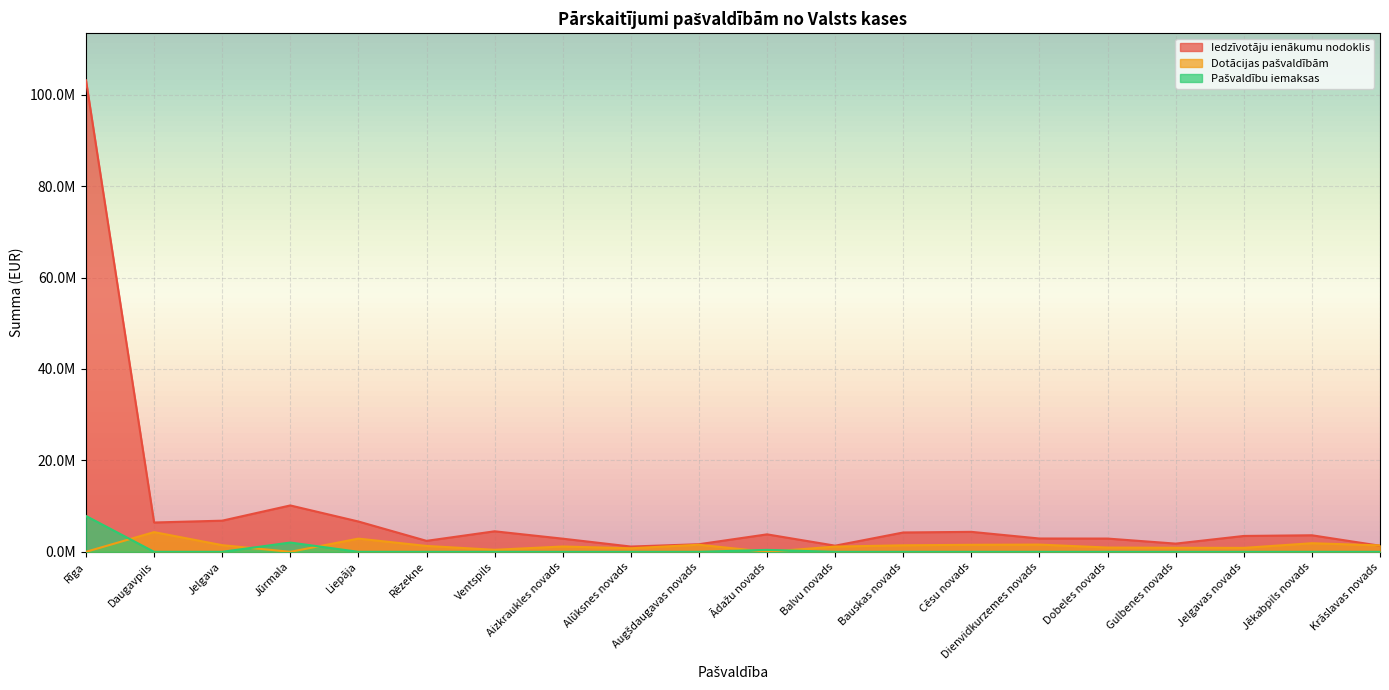

Reading left to right, what are all the values shown in this chart?

Iedzīvotāju ienākumu nodoklis: Rīga=103158056.8	Daugavpils=6413559.3	Jelgava=6812674.5	Jūrmala=10145522.9	Liepāja=6631731.6	Rēzekne=2399959.4	Ventspils=4489105.1	Aizkraukles novads=2875652.8	Alūksnes novads=1152806.9	Augšdaugavas novads=1662022.3	Ādažu novads=3820700.9	Balvu novads=1343556.8	Bauskas novads=4231044.6	Cēsu novads=4367190.9	Dienvidkurzemes novads=2912145.3	Dobeles novads=2897781.4	Gulbenes novads=1794256.9	Jelgavas novads=3470669.6	Jēkabpils novads=3620303.4	Krāslavas novads=1328666.1
Dotācijas pašvaldībām: Rīga=0.0	Daugavpils=4311682.1	Jelgava=1455699.8	Jūrmala=0.0	Liepāja=2887813.8	Rēzekne=1286424.8	Ventspils=441568.9	Aizkraukles novads=1161212.3	Alūksnes novads=775688.3	Augšdaugavas novads=1549375.5	Ādažu novads=0.0	Balvu novads=1141777.0	Bauskas novads=1425400.8	Cēsu novads=1532247.9	Dienvidkurzemes novads=1580647.4	Dobeles novads=932330.6	Gulbenes novads=881586.8	Jelgavas novads=862226.2	Jēkabpils novads=1881730.3	Krāslavas novads=1402869.6
Pašvaldību iemaksas: Rīga=7844097.2	Daugavpils=0.0	Jelgava=0.0	Jūrmala=2029943.5	Liepāja=0.0	Rēzekne=0.0	Ventspils=0.0	Aizkraukles novads=0.0	Alūksnes novads=0.0	Augšdaugavas novads=0.0	Ādažu novads=420803.8	Balvu novads=0.0	Bauskas novads=0.0	Cēsu novads=0.0	Dienvidkurzemes novads=0.0	Dobeles novads=0.0	Gulbenes novads=0.0	Jelgavas novads=0.0	Jēkabpils novads=0.0	Krāslavas novads=0.0